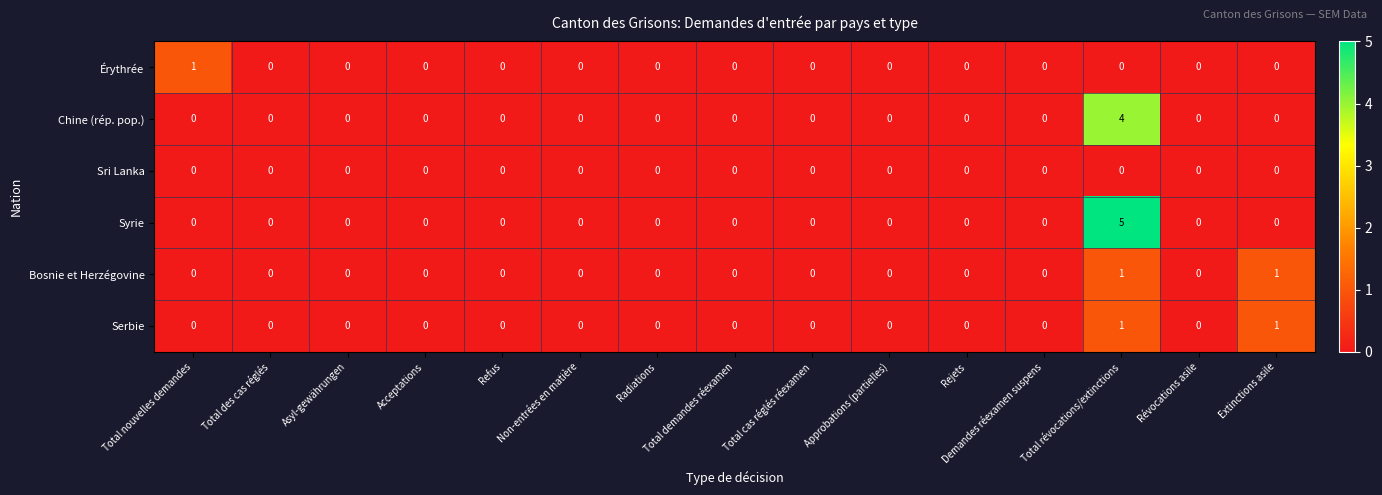

Which series has the largest total across all categories?

Syrie